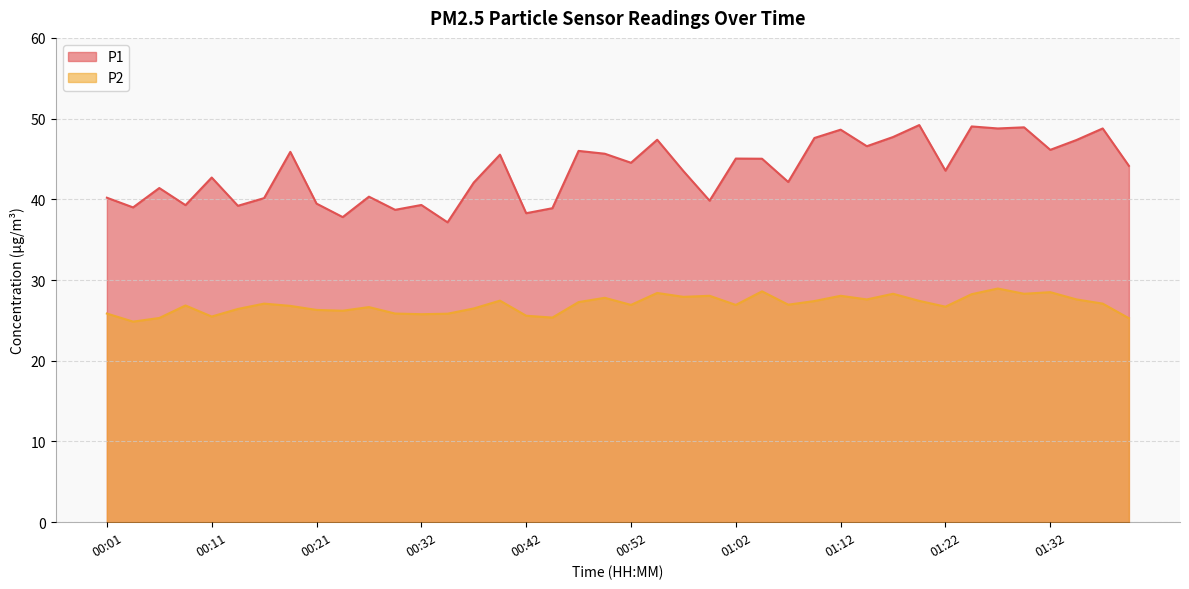

What is the value of the P1 point at the 12th from the left?

38.7